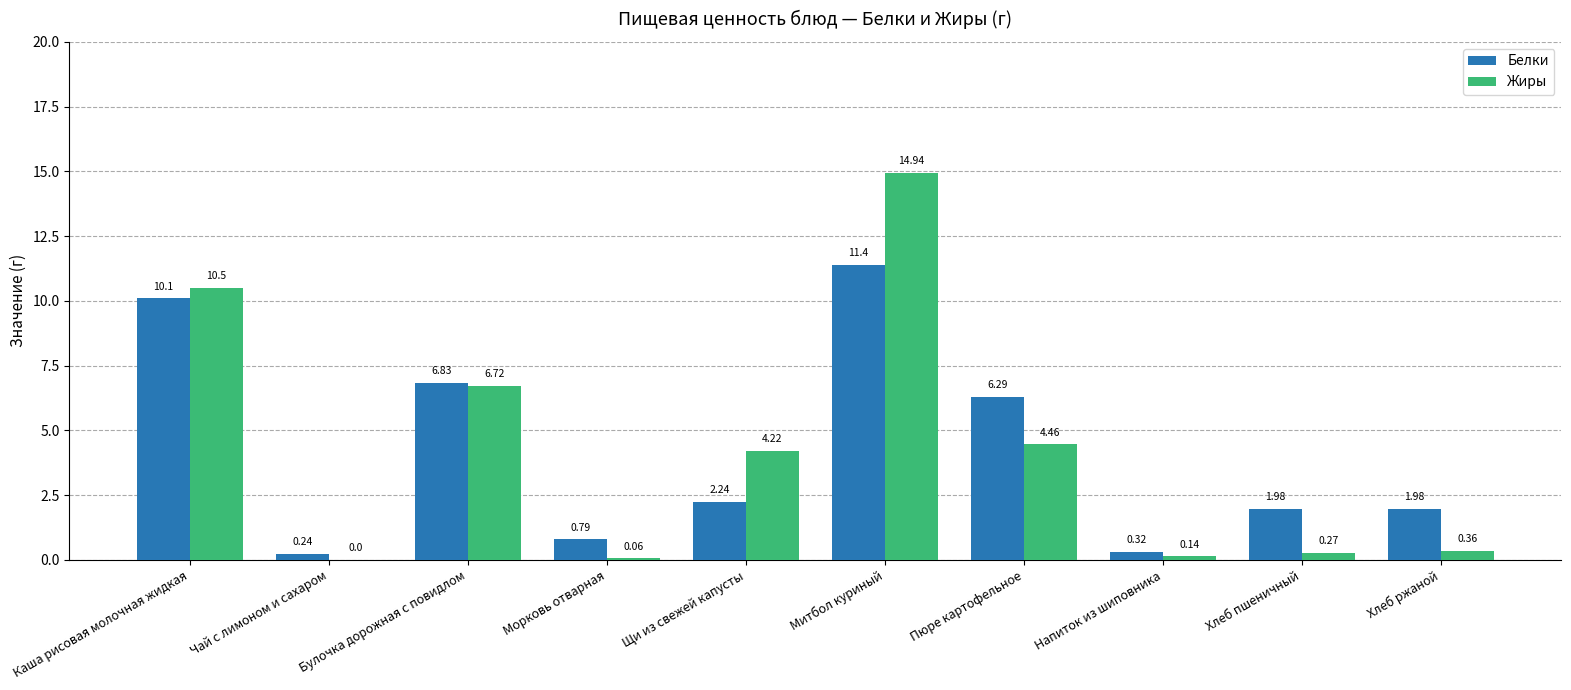

Is the value of Жиры at Пюре картофельное greater than the value of Белки at Хлеб пшеничный?

Yes